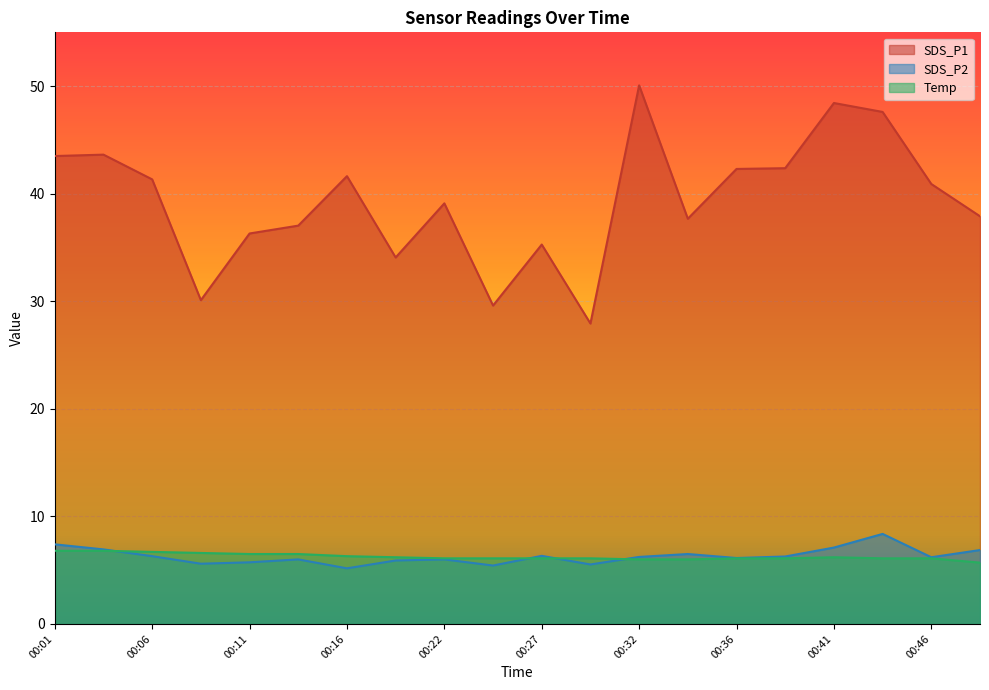

At 00:06, list the series in order from largest to smallest.

SDS_P1, Temp, SDS_P2